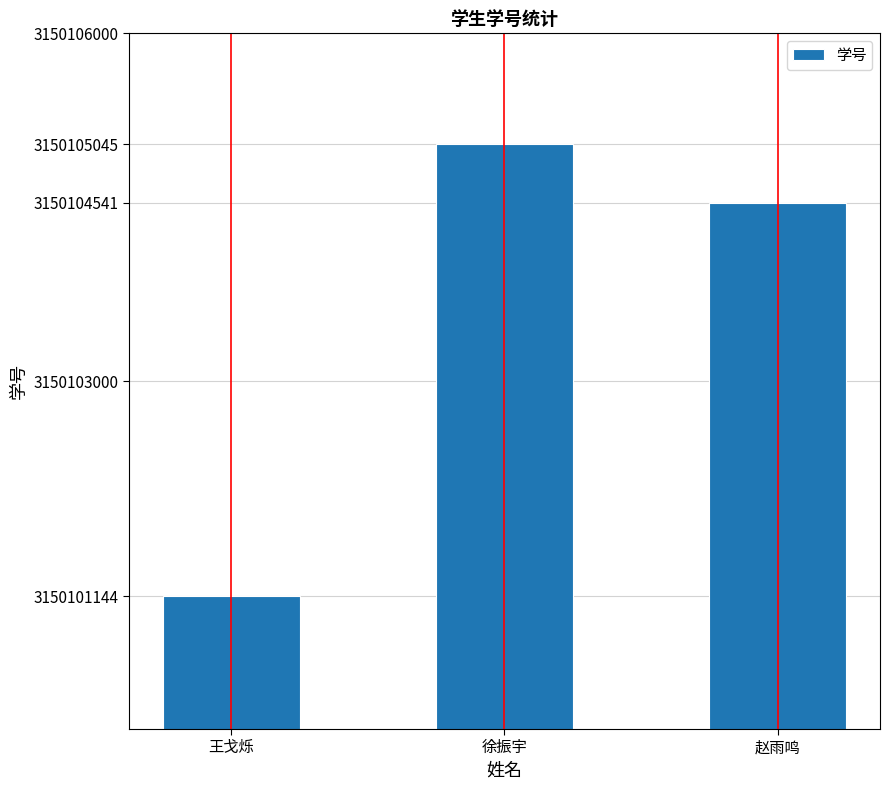

What is the sum of all values?

9450310730